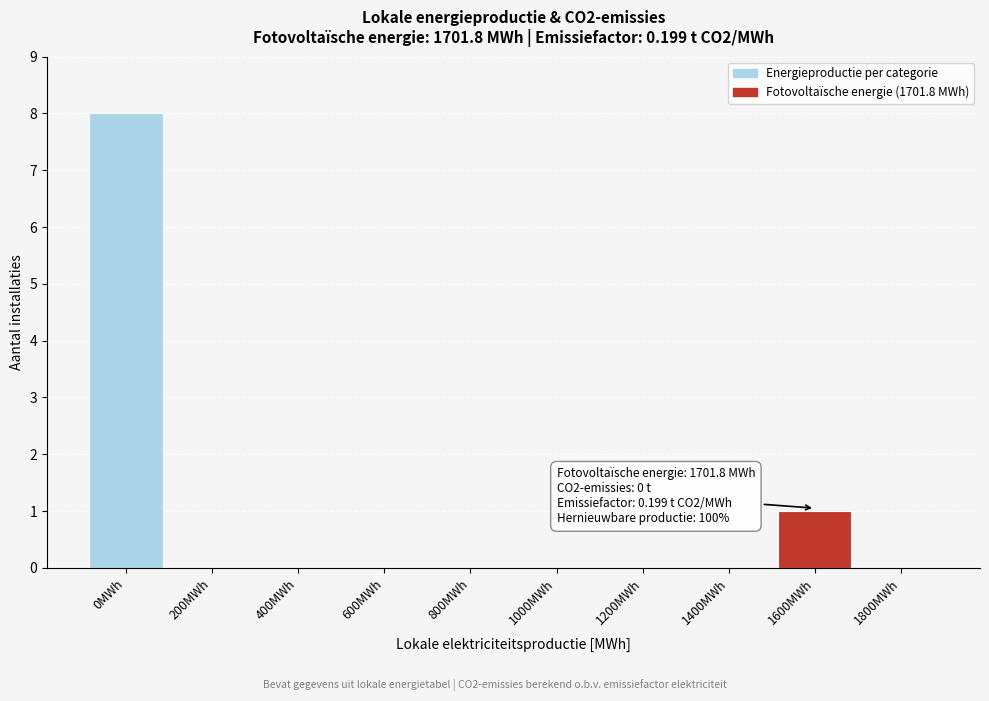

Reading right to left, transcribe all the data shown in this chart.

1800MWh=0	1600MWh=1	1400MWh=0	1200MWh=0	1000MWh=0	800MWh=0	600MWh=0	400MWh=0	200MWh=0	0MWh=8